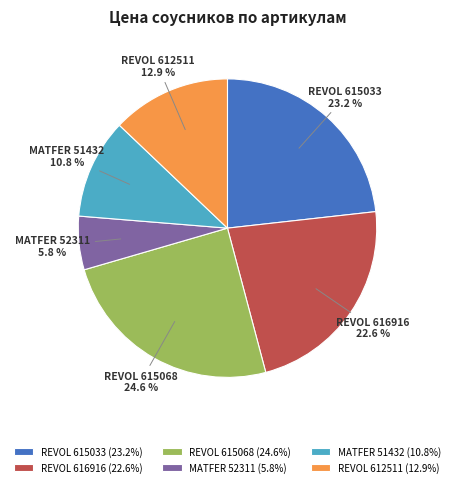

Which has a higher value, REVOL 615033 or REVOL 612511?

REVOL 615033